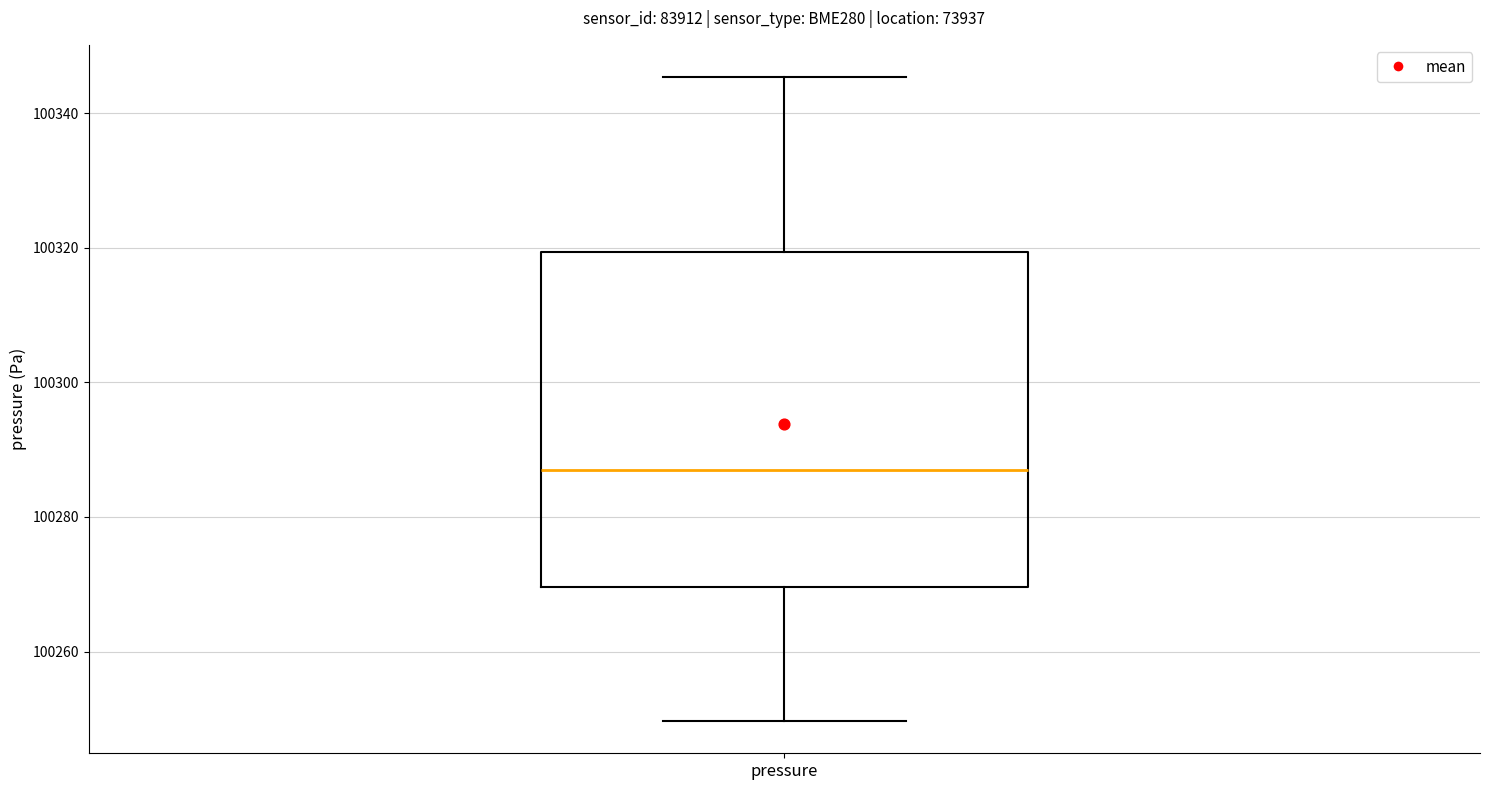

Transcribe this box plot: give where the median line is, the range the box spans, and where the two whiskers end, as read against the y-axis. The values are not printed on the chart, so give them approximately, as read against the axis.

median 100288, box 100270 to 100320, whiskers 100250 to 100346